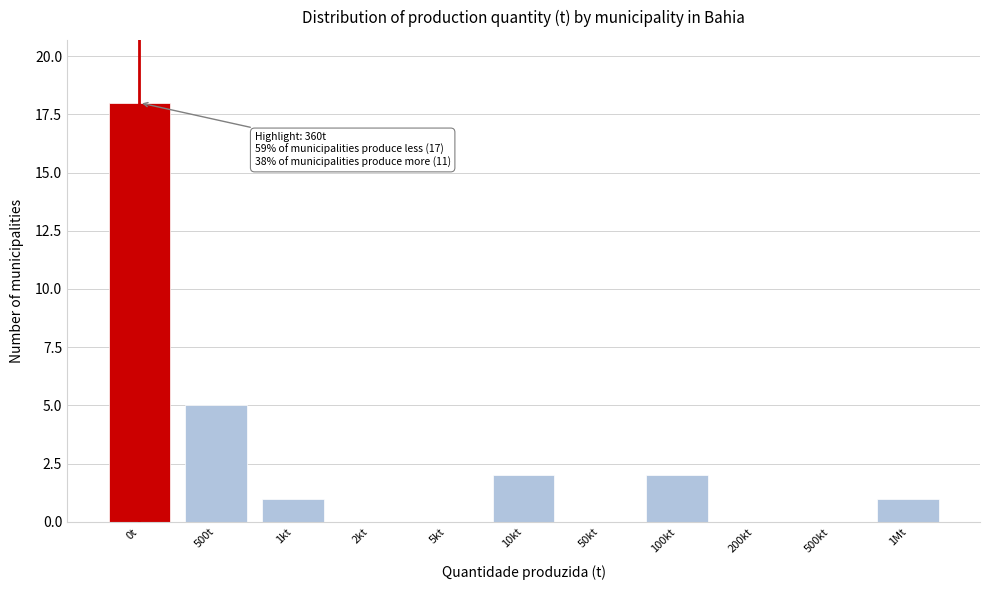

Reading left to right, what are all the values shown in this chart?

0t=18	500t=5	1kt=1	2kt=0	5kt=0	10kt=2	50kt=0	100kt=2	200kt=0	500kt=0	1Mt=1